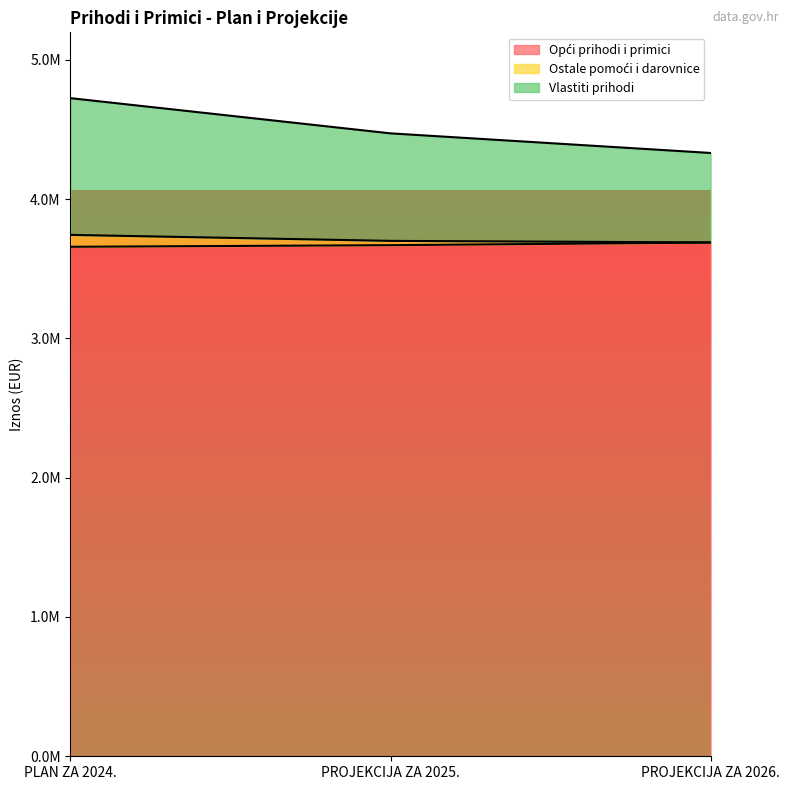

Does the chart display data point markers on the line(s)?

No